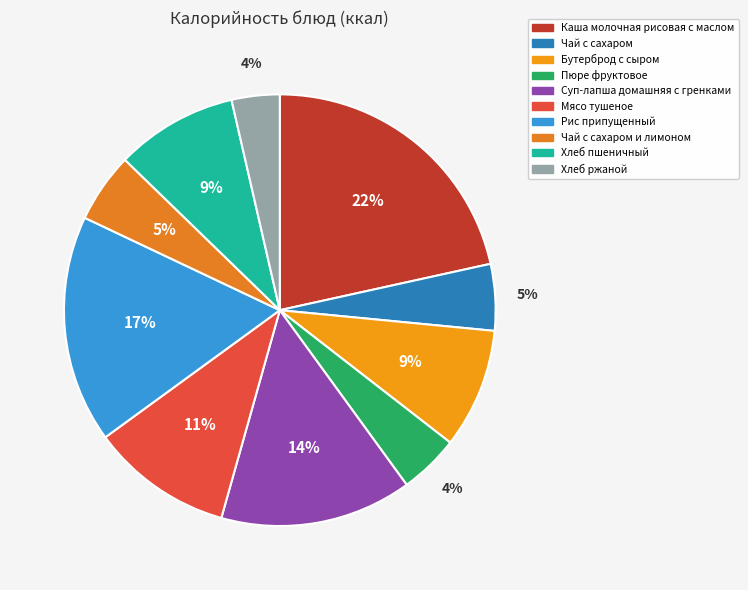

To the nearest percent, what portion does Пюре фруктовое represent?

4%